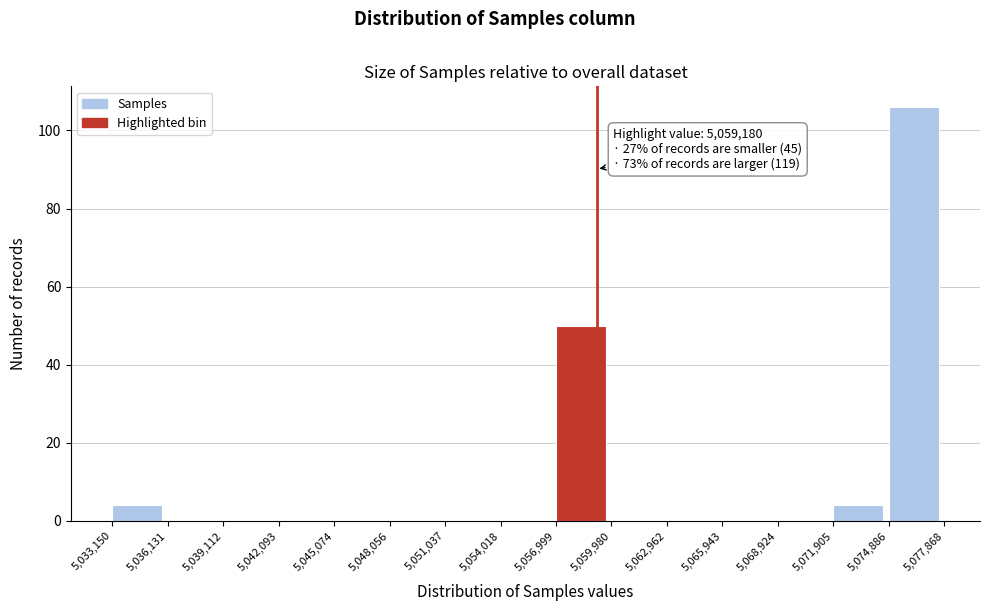

Over which range of the x-axis is the bar tallest?

5,074,886 to 5,077,868